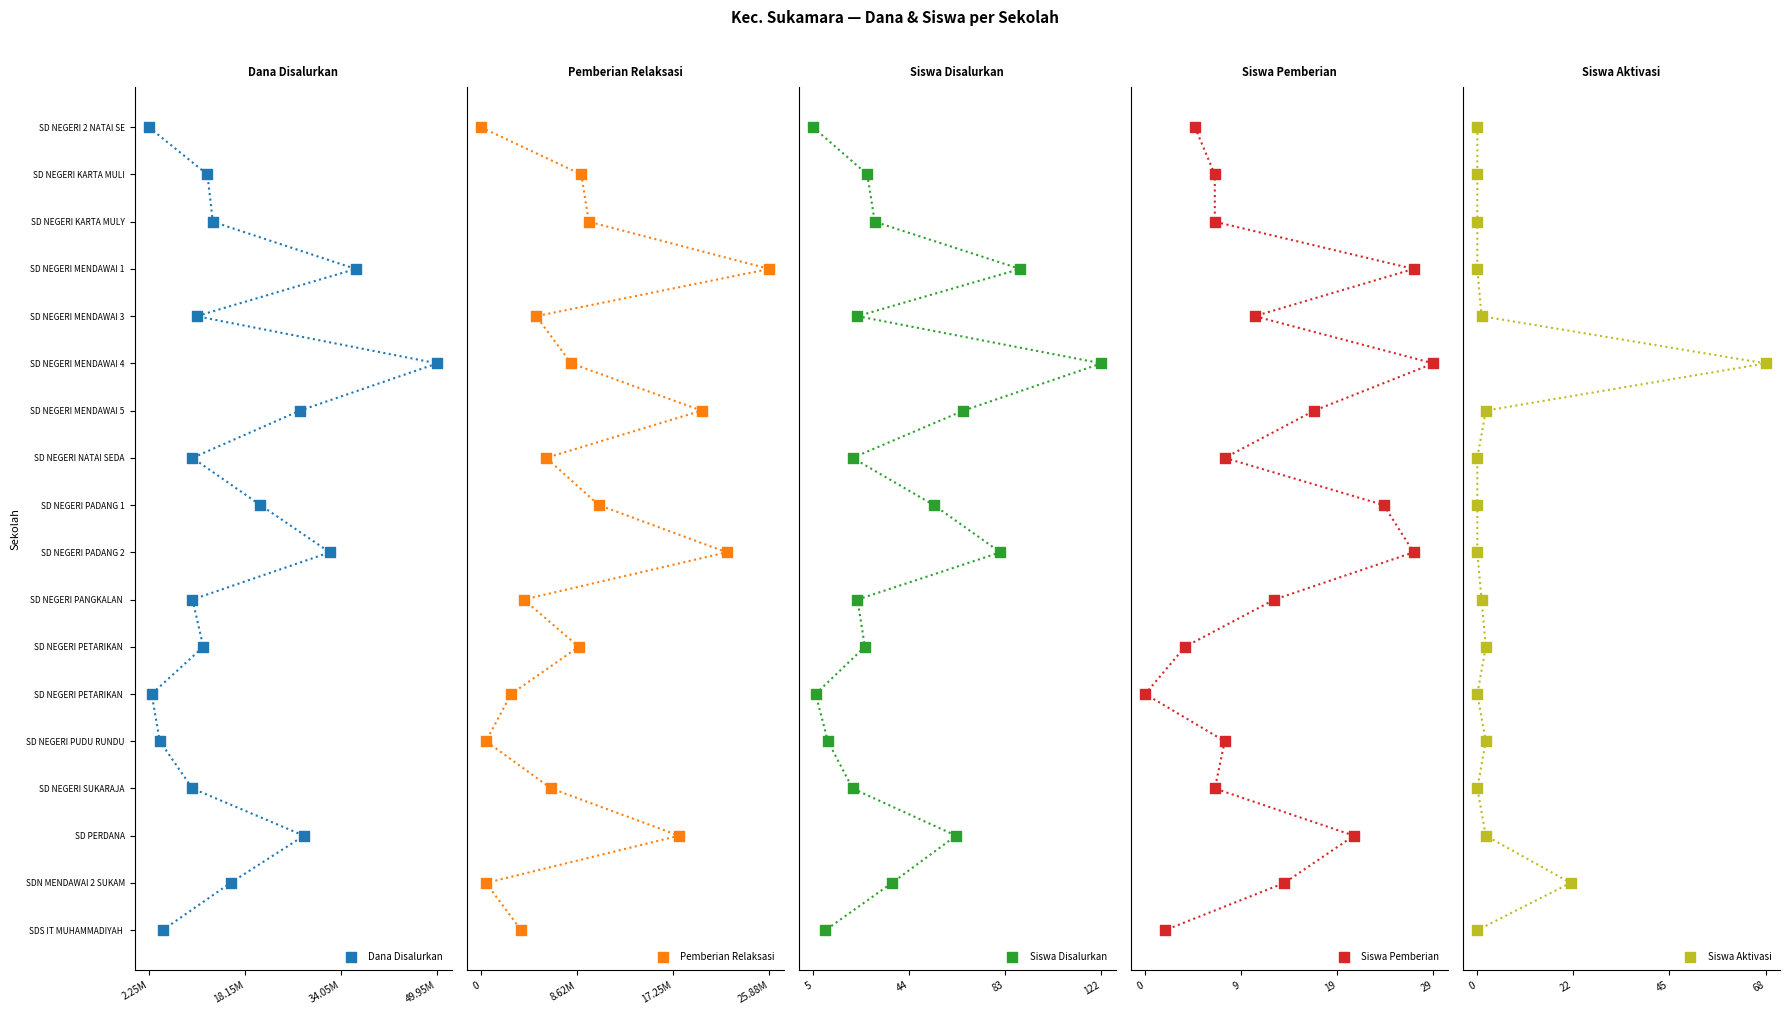

Which series contains the highest Y value?

Dana Disalurkan